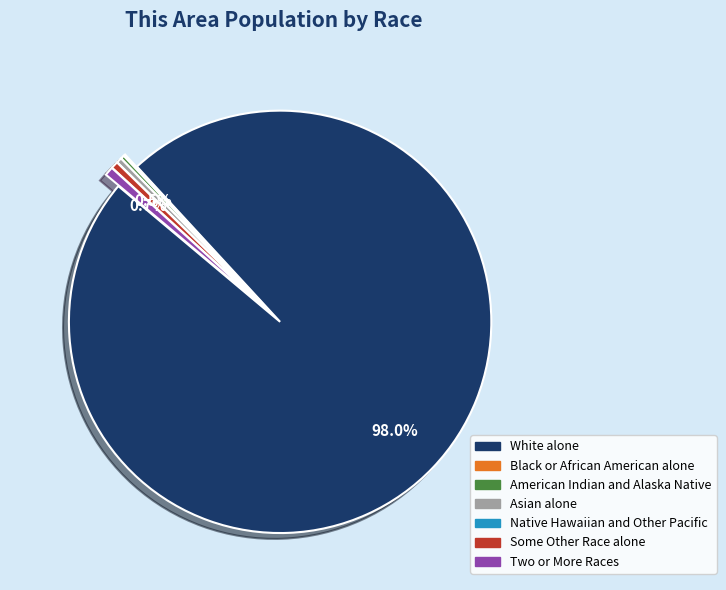

Which slice represents more than half of the pie?

White alone